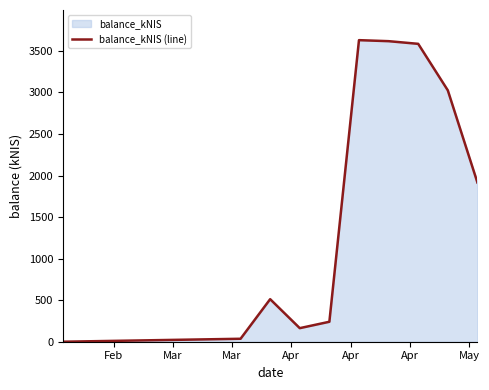

What is the greatest value displayed?

3628.8